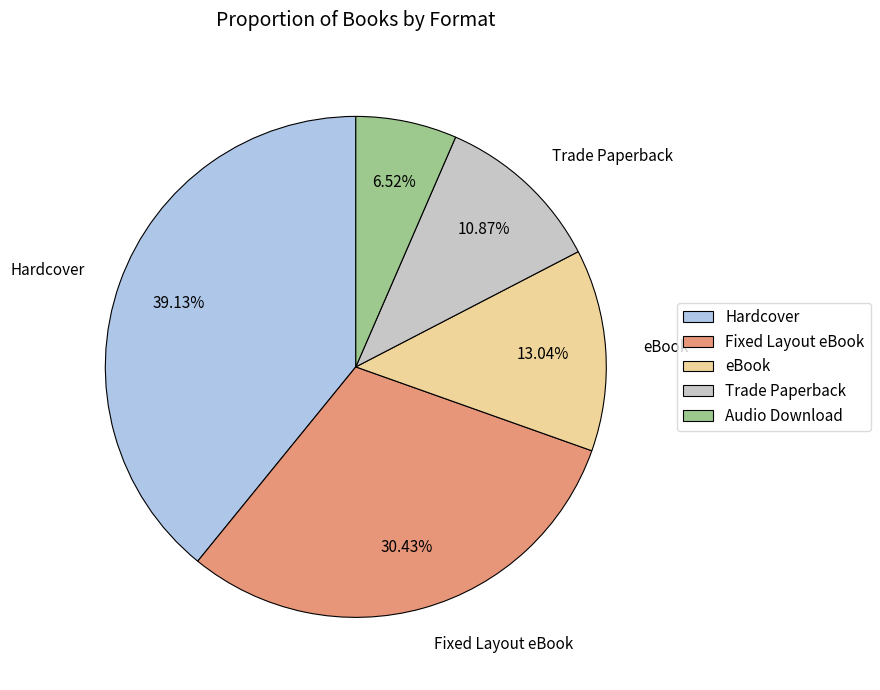

Rank the categories by value from highest to lowest.

Hardcover, Fixed Layout eBook, eBook, Trade Paperback, Audio Download